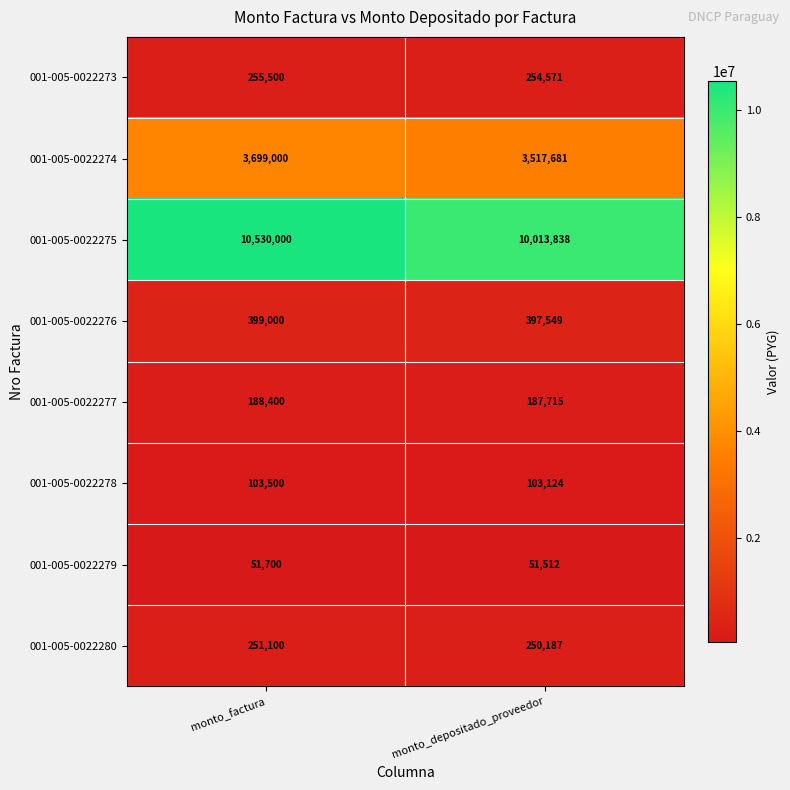

Between monto_factura and monto_depositado_proveedor, which series saw the biggest shift?

001-005-0022275